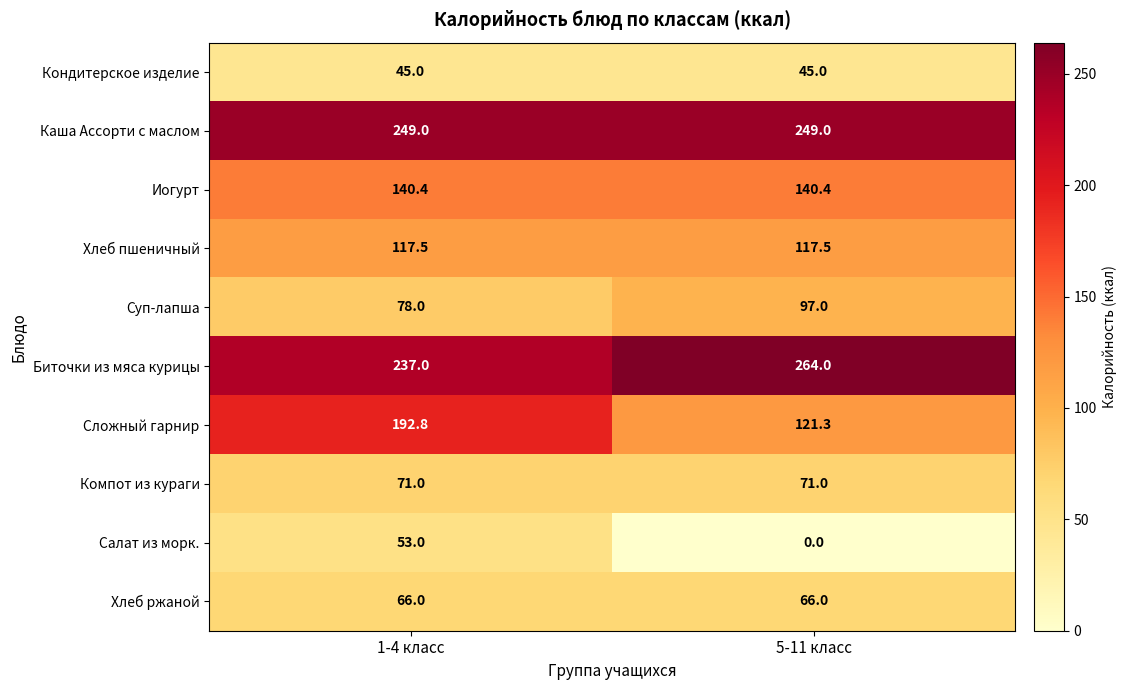

Reading right to left, extract all data points from this chart.

Кондитерское изделие: 5-11 класс=45.0	1-4 класс=45.0
Каша Ассорти с маслом: 5-11 класс=249.0	1-4 класс=249.0
Иогурт: 5-11 класс=140.4	1-4 класс=140.4
Хлеб пшеничный: 5-11 класс=117.5	1-4 класс=117.5
Суп-лапша: 5-11 класс=97.0	1-4 класс=78.0
Биточки из мяса курицы: 5-11 класс=264.0	1-4 класс=237.0
Сложный гарнир: 5-11 класс=121.3	1-4 класс=192.8
Компот из кураги: 5-11 класс=71.0	1-4 класс=71.0
Салат из морк.: 5-11 класс=0.0	1-4 класс=53.0
Хлеб ржаной: 5-11 класс=66.0	1-4 класс=66.0